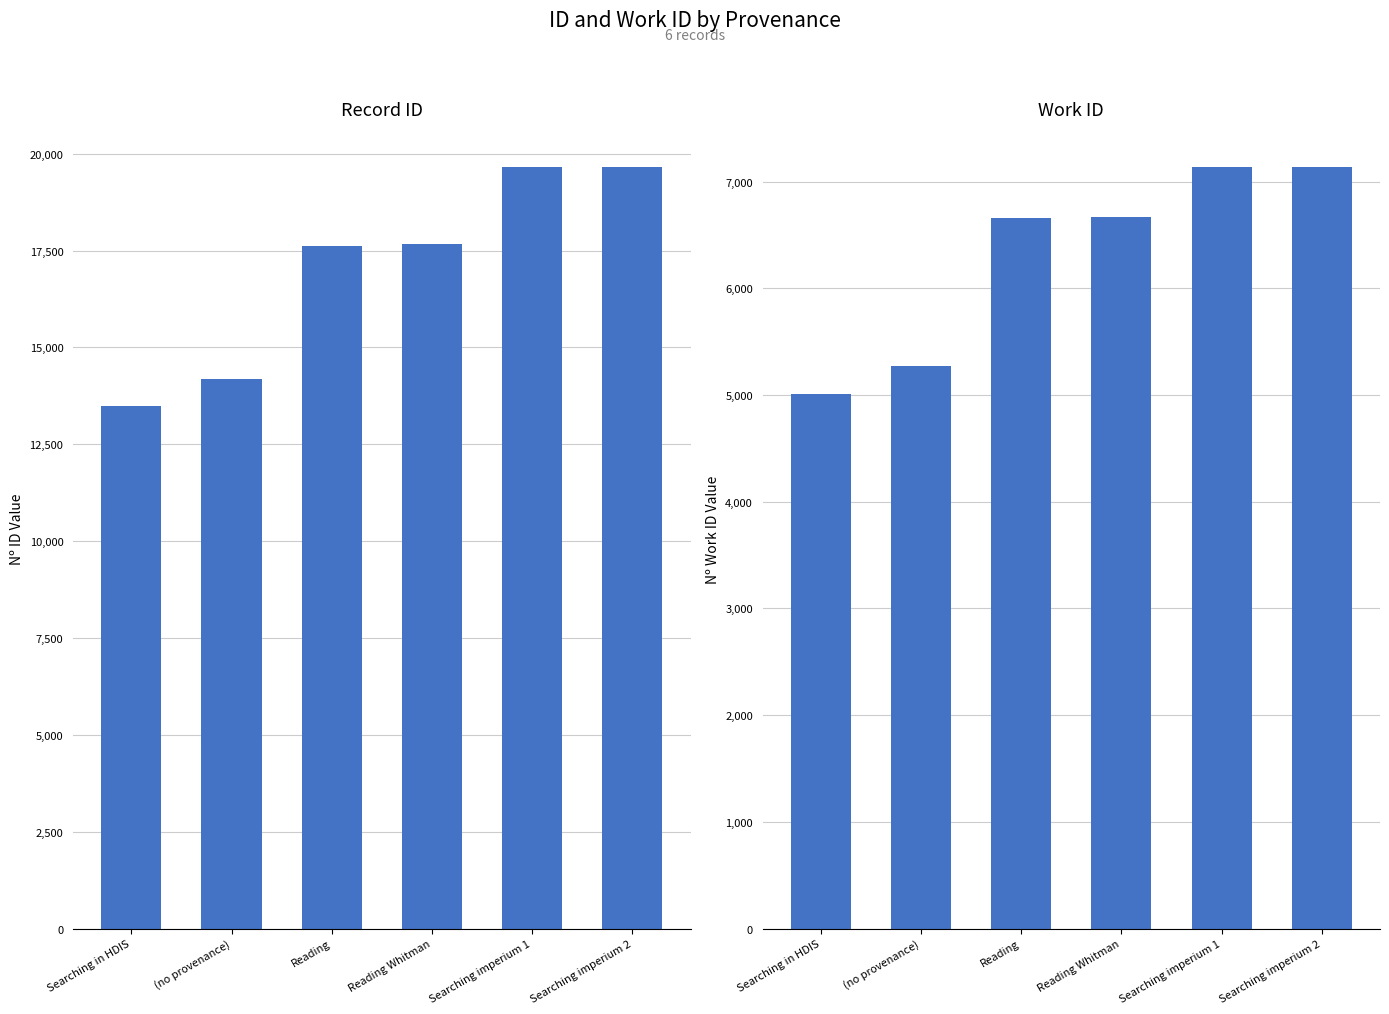

Where does the id series first go above 17672?

Searching imperium 1